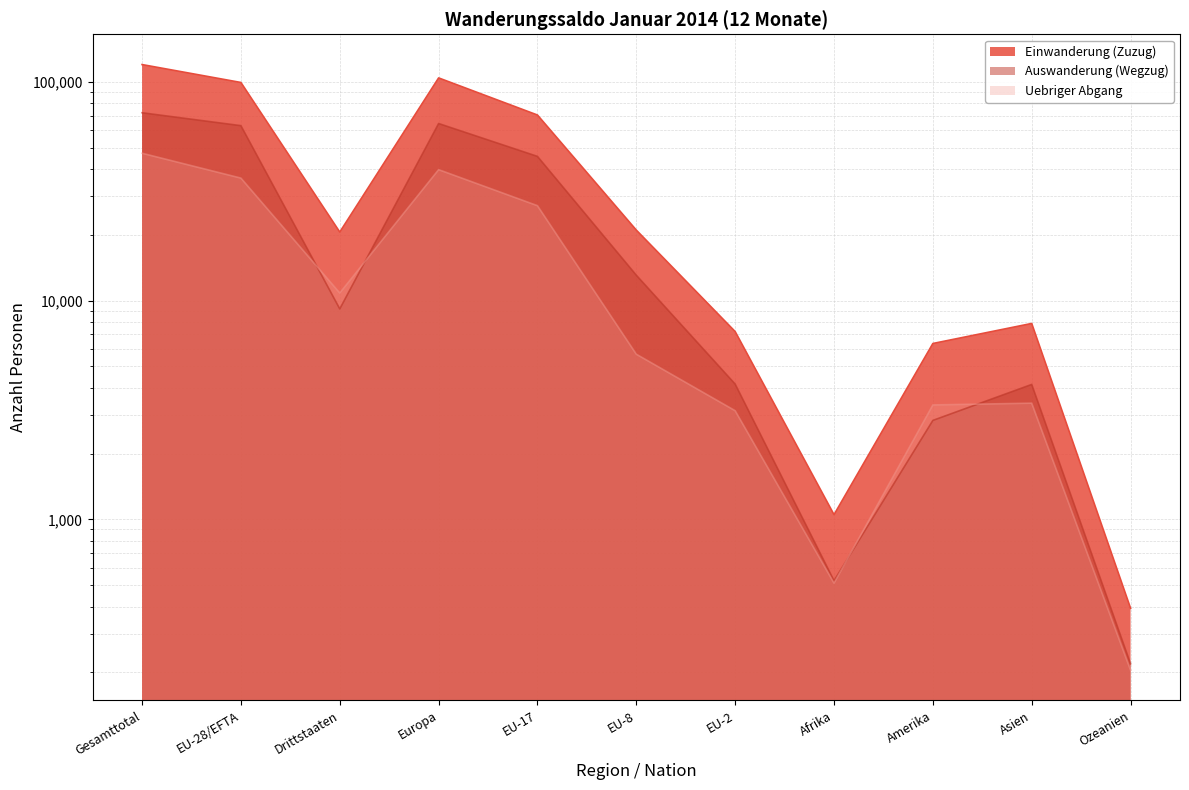

What position from the left is Afrika?

8